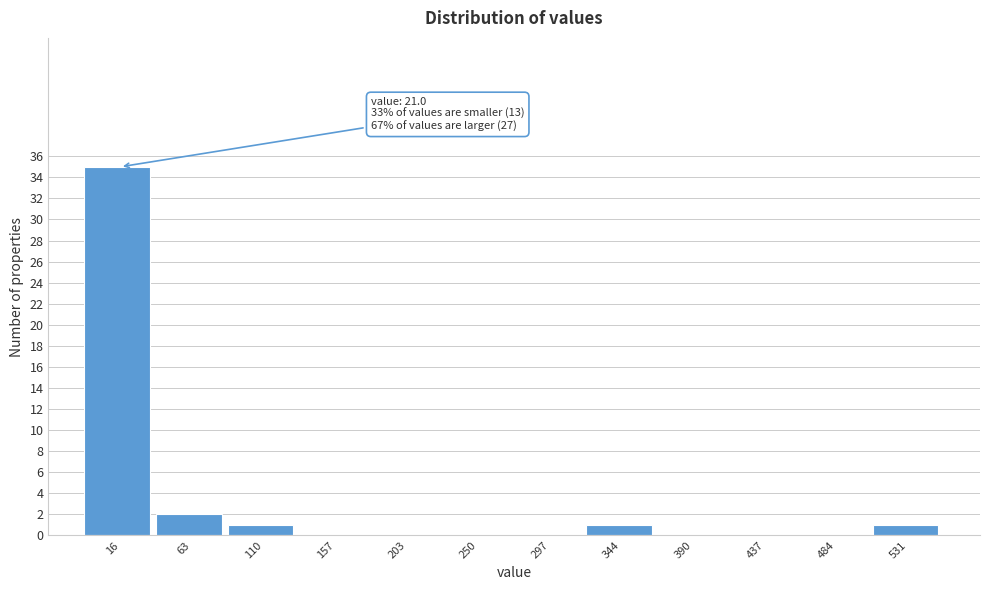

Reading right to left, what are all the values shown in this chart?

531=1	484=0	437=0	390=0	344=1	297=0	250=0	203=0	157=0	110=1	63=2	16=35